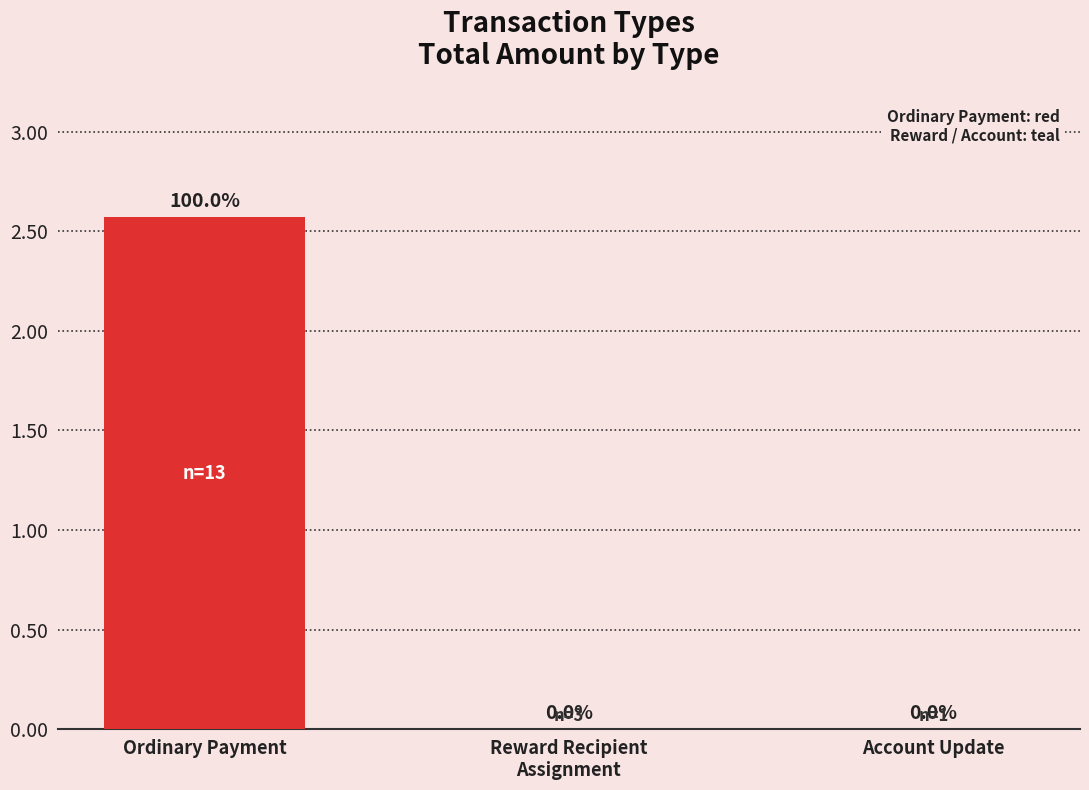

Which label corresponds to the largest value in the chart?

Ordinary Payment